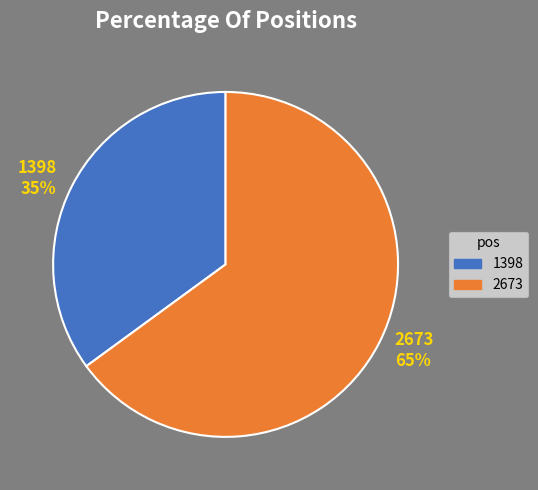

Combined, do 2673 and 1398 account for over 50%?

Yes